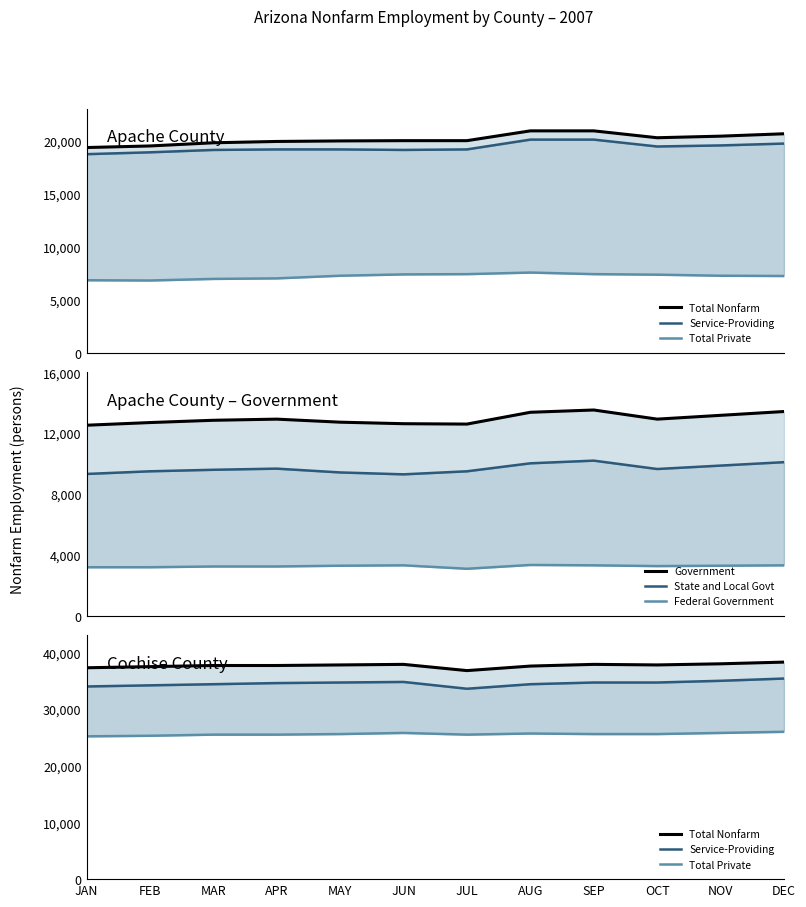

Which series has the largest range (max minus min)?

Service-Providing